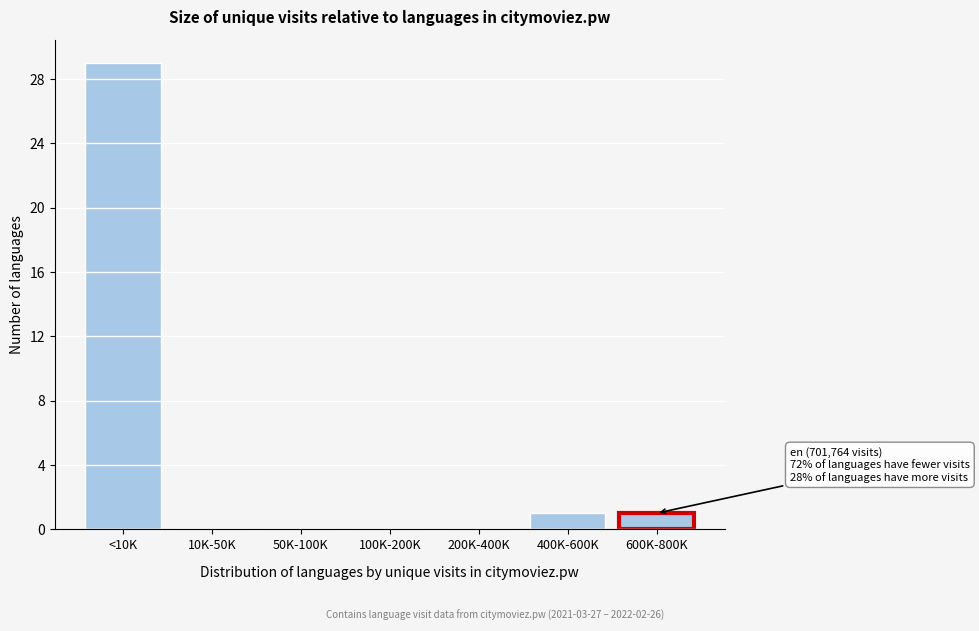

Reading left to right, what are all the values shown in this chart?

<10K=29	10K-50K=0	50K-100K=0	100K-200K=0	200K-400K=0	400K-600K=1	600K-800K=1